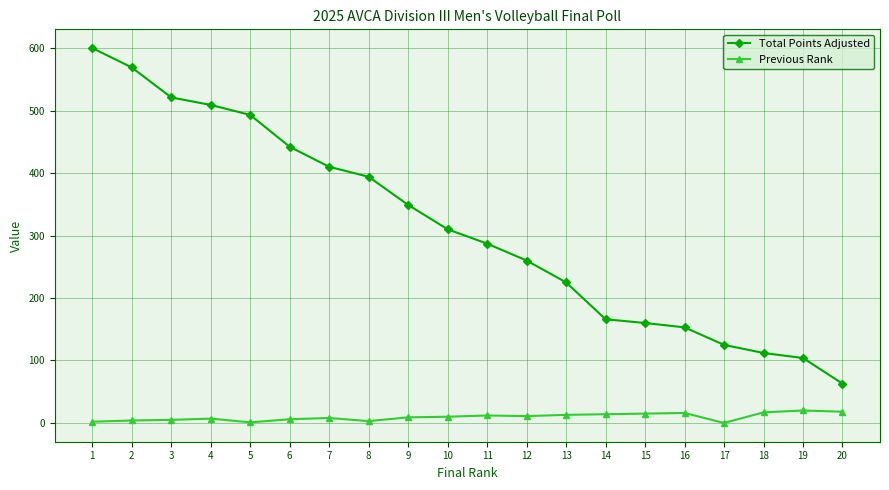

What is the highest value of the Total Points Adjusted series?

600